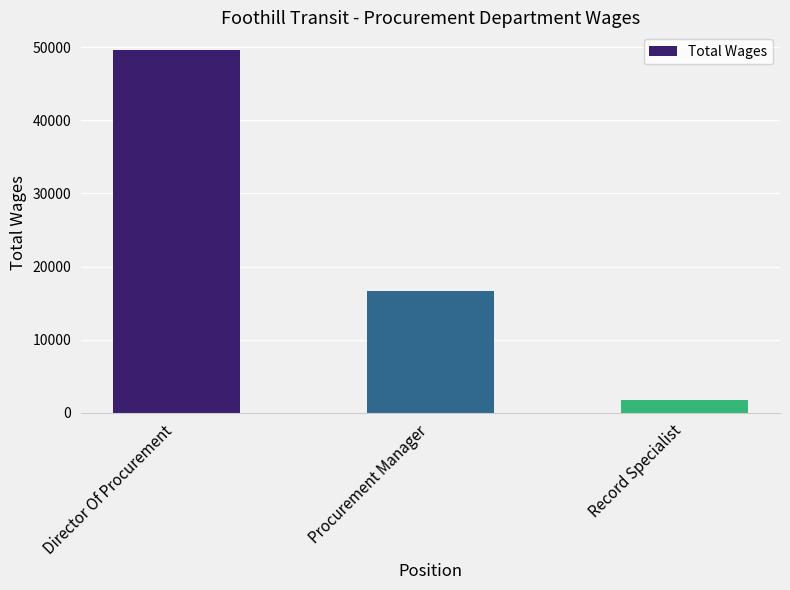

Which label corresponds to the largest value in the chart?

Director Of Procurement